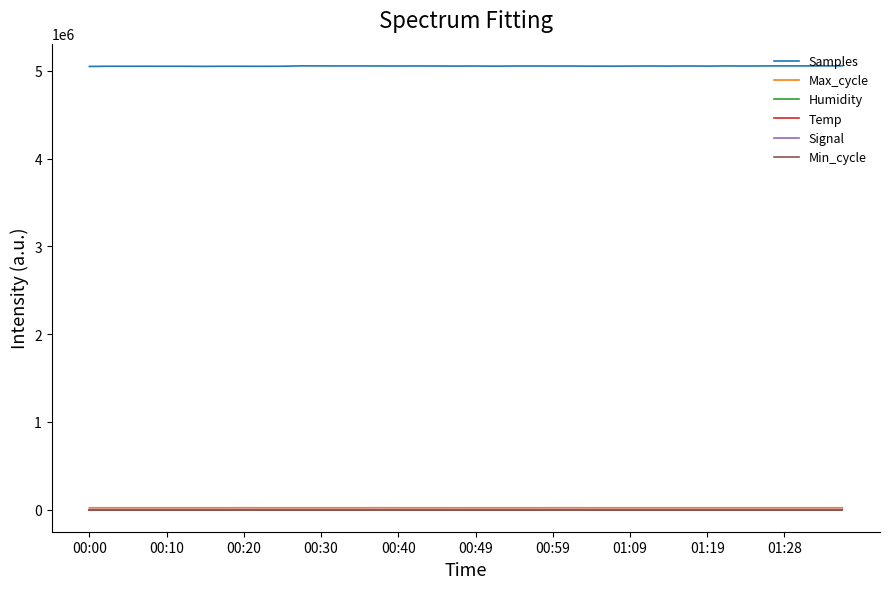

What is the maximum value shown in the chart?

5057941.0